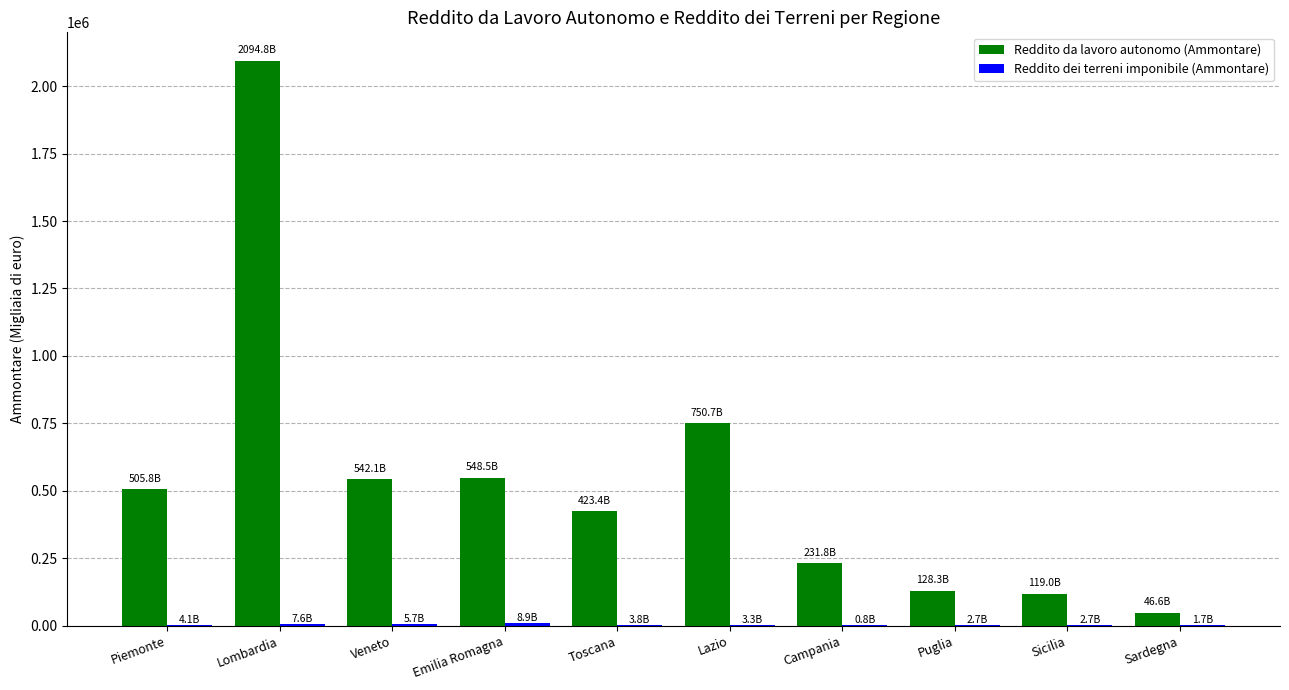

Does the chart contain stacked bars?

No